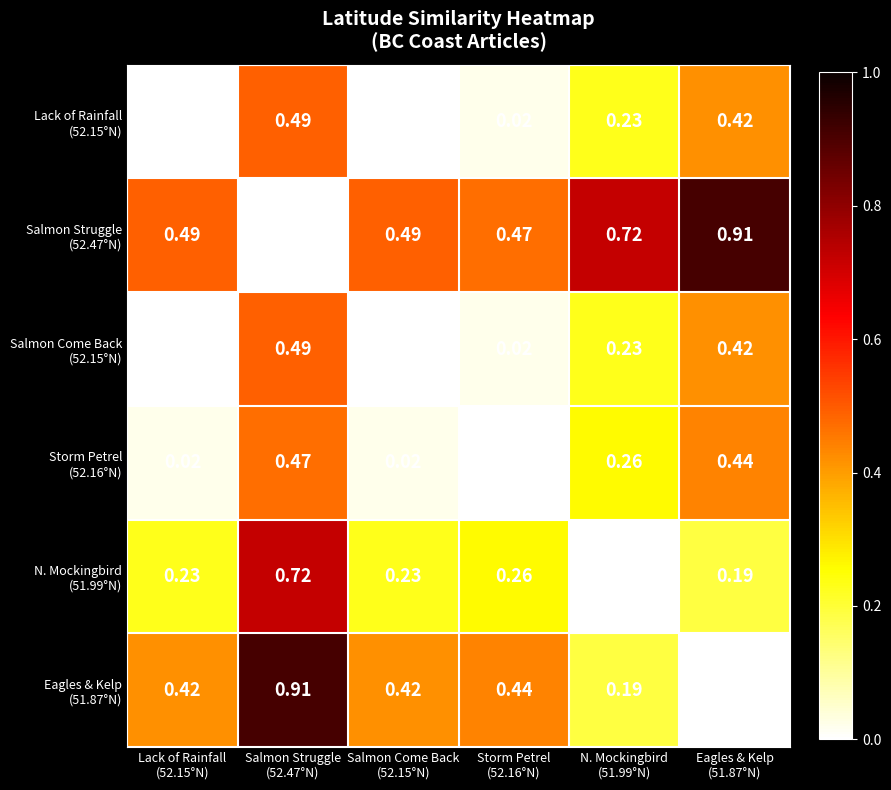

What is the total value across all series at N. Mockingbird
(51.99°N)?

1.6